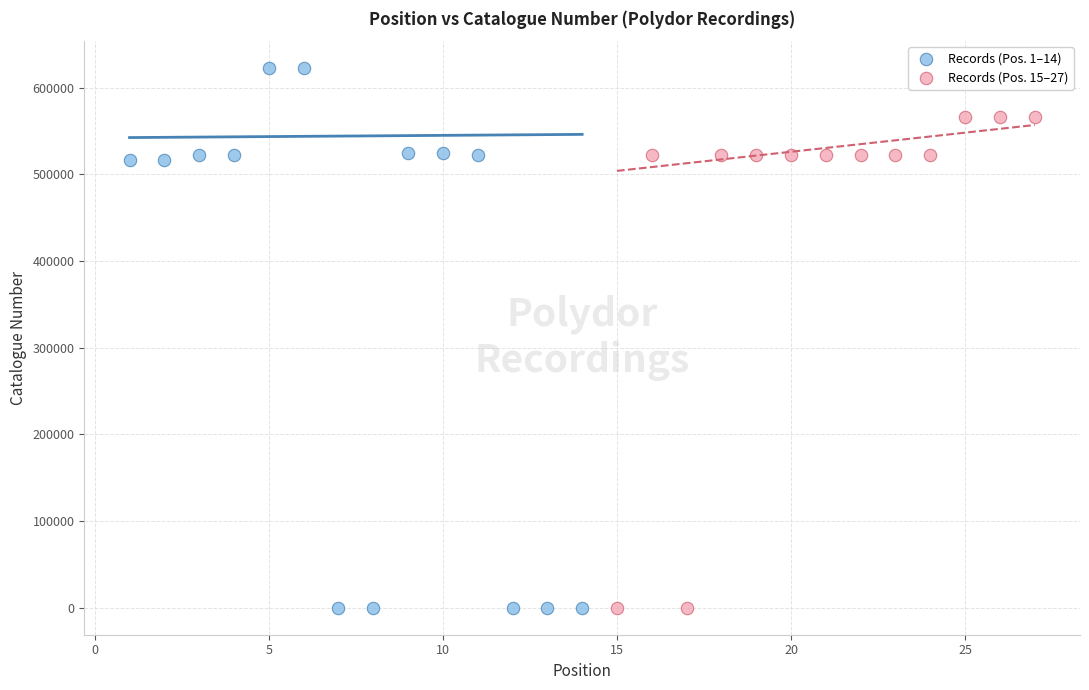

What are all the series names shown in the legend?

Records (Pos. 1–14), Records (Pos. 15–27)